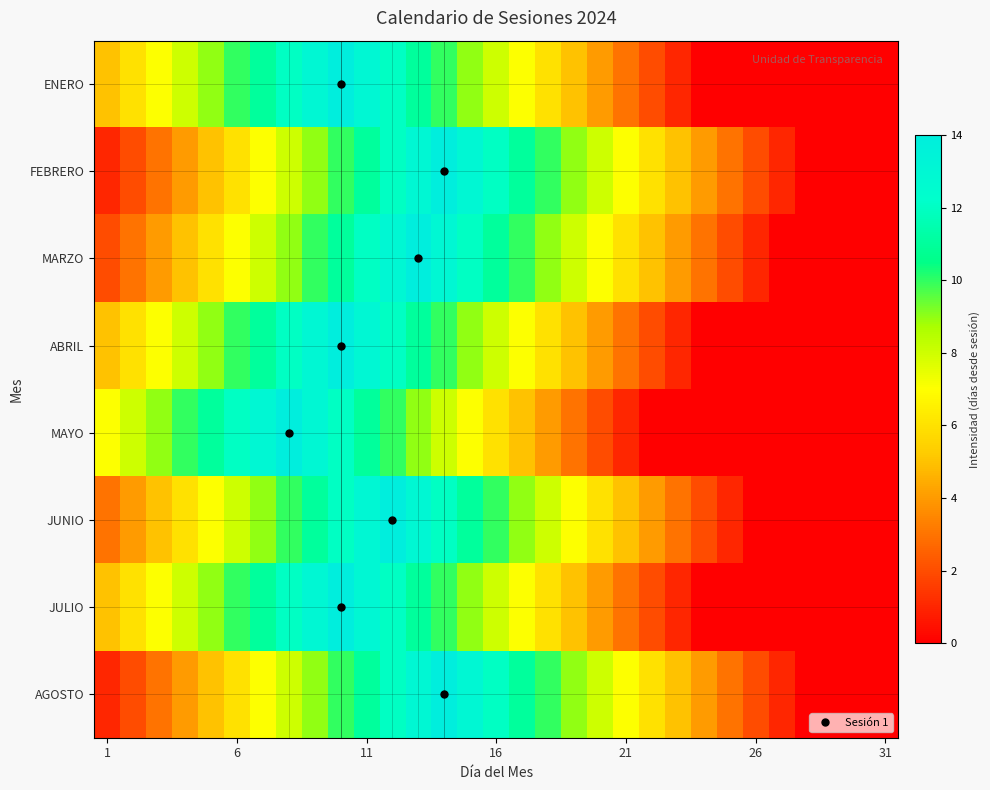

Reading left to right, transcribe all the data shown in this chart.

ENERO: 5	6	7	8	9	10	11	12	13	14	13	12	11	10	9	8	7	6	5	4	3	2	1	0	0	0	0	0	0	0	0
FEBRERO: 1	2	3	4	5	6	7	8	9	10	11	12	13	14	13	12	11	10	9	8	7	6	5	4	3	2	1	0	0	0	0
MARZO: 2	3	4	5	6	7	8	9	10	11	12	13	14	13	12	11	10	9	8	7	6	5	4	3	2	1	0	0	0	0	0
ABRIL: 5	6	7	8	9	10	11	12	13	14	13	12	11	10	9	8	7	6	5	4	3	2	1	0	0	0	0	0	0	0	0
MAYO: 7	8	9	10	11	12	13	14	13	12	11	10	9	8	7	6	5	4	3	2	1	0	0	0	0	0	0	0	0	0	0
JUNIO: 3	4	5	6	7	8	9	10	11	12	13	14	13	12	11	10	9	8	7	6	5	4	3	2	1	0	0	0	0	0	0
JULIO: 5	6	7	8	9	10	11	12	13	14	13	12	11	10	9	8	7	6	5	4	3	2	1	0	0	0	0	0	0	0	0
AGOSTO: 1	2	3	4	5	6	7	8	9	10	11	12	13	14	13	12	11	10	9	8	7	6	5	4	3	2	1	0	0	0	0